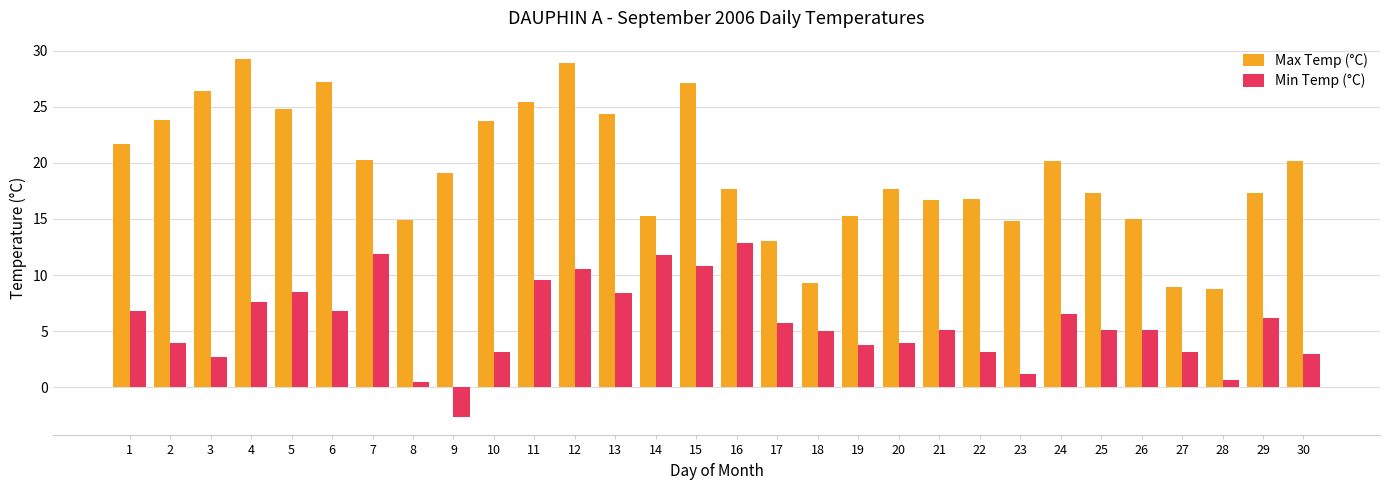

What is the spread (max minus min) of values at 23?

13.6